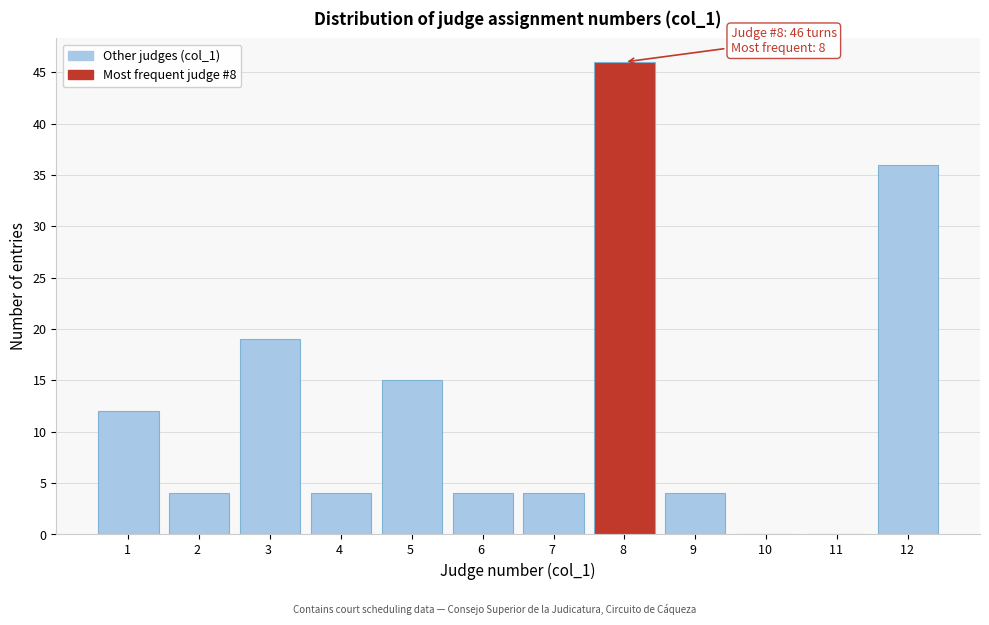

Reading right to left, transcribe all the data shown in this chart.

12 =36	11 =0	10 =0	9 =4	8 =46	7 =4	6 =4	5 =15	4 =4	3 =19	2 =4	1 =12